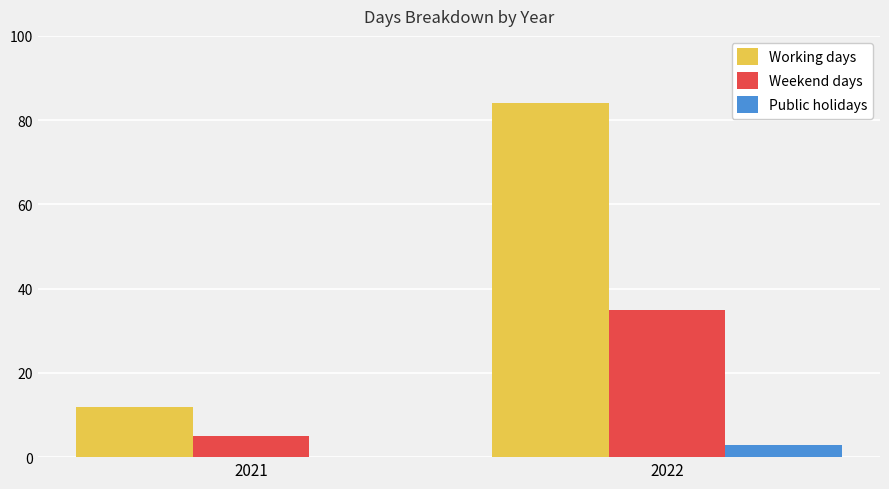

How many series are shown in this chart?

3